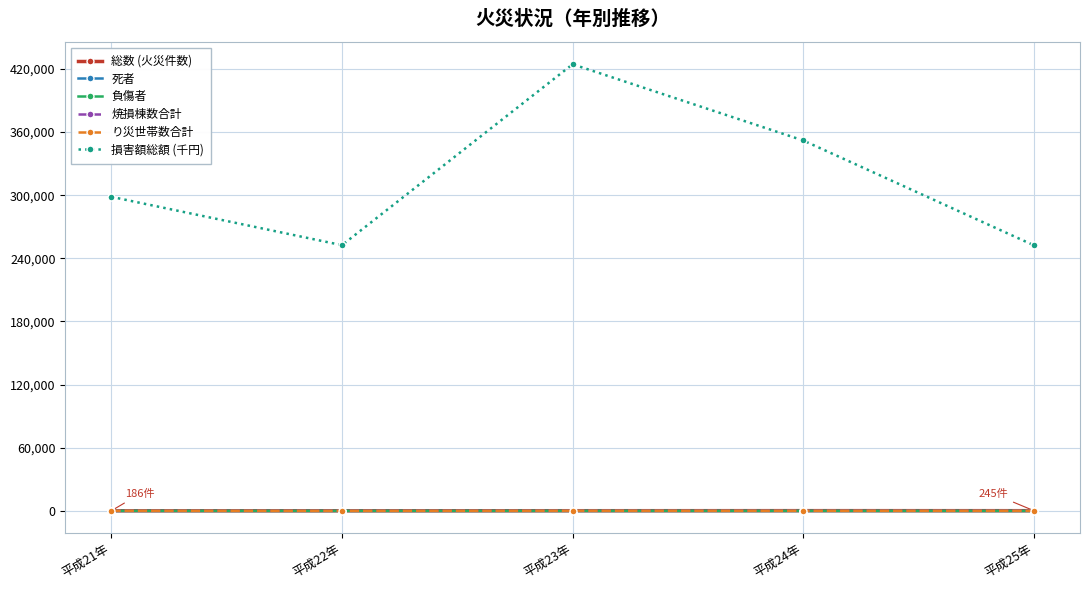

Which category has the highest value in the 損害額総額 (千円) series?

平成23年